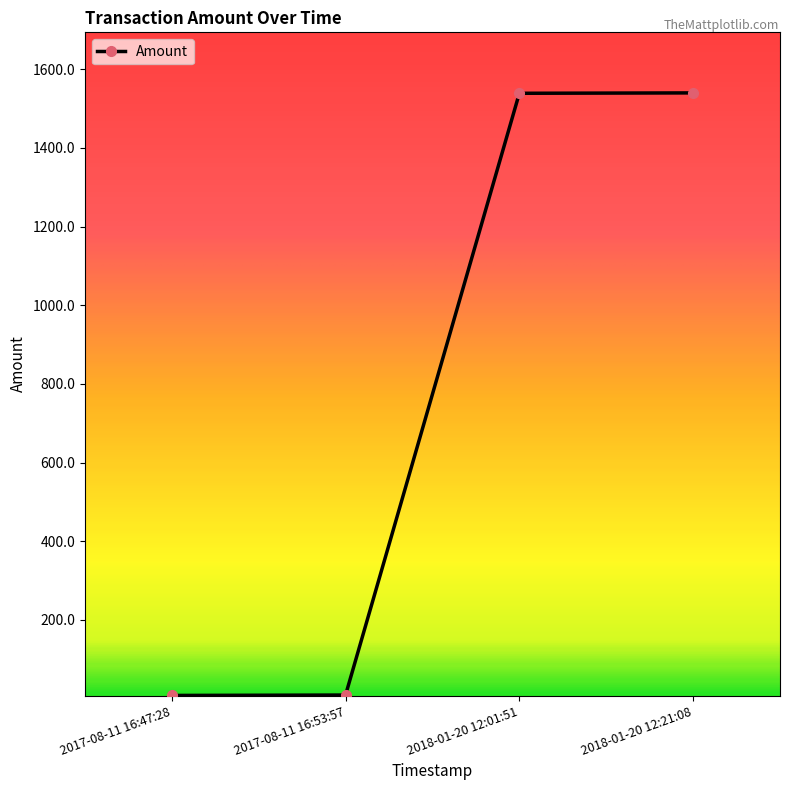

What is the approximate value at 2018-01-20 12:21:08?

1540.0